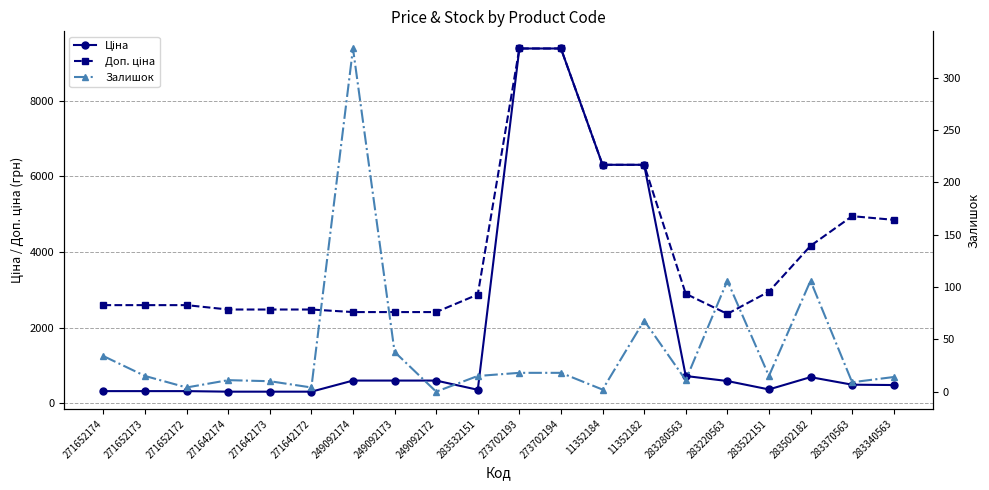

Is this an area chart (filled region under the line)?

No